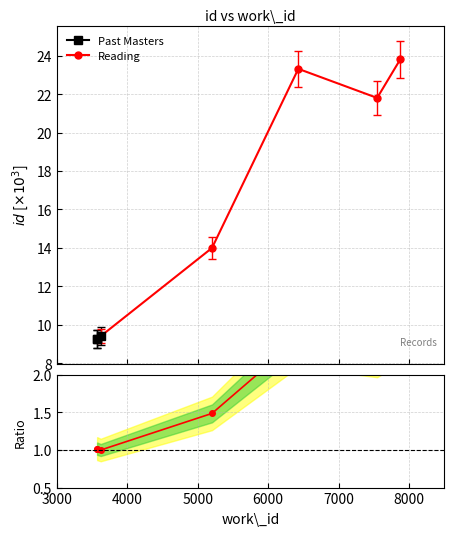

What is the value of the Past Masters point at the 3rd from the left?

9.4